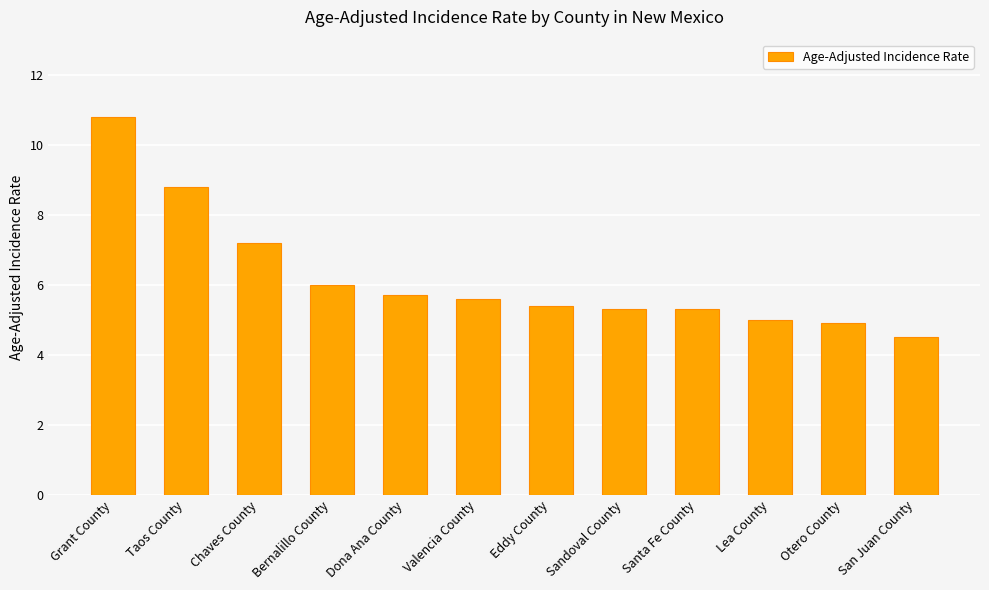

What is the label of the 1st bar from the left?

Grant County